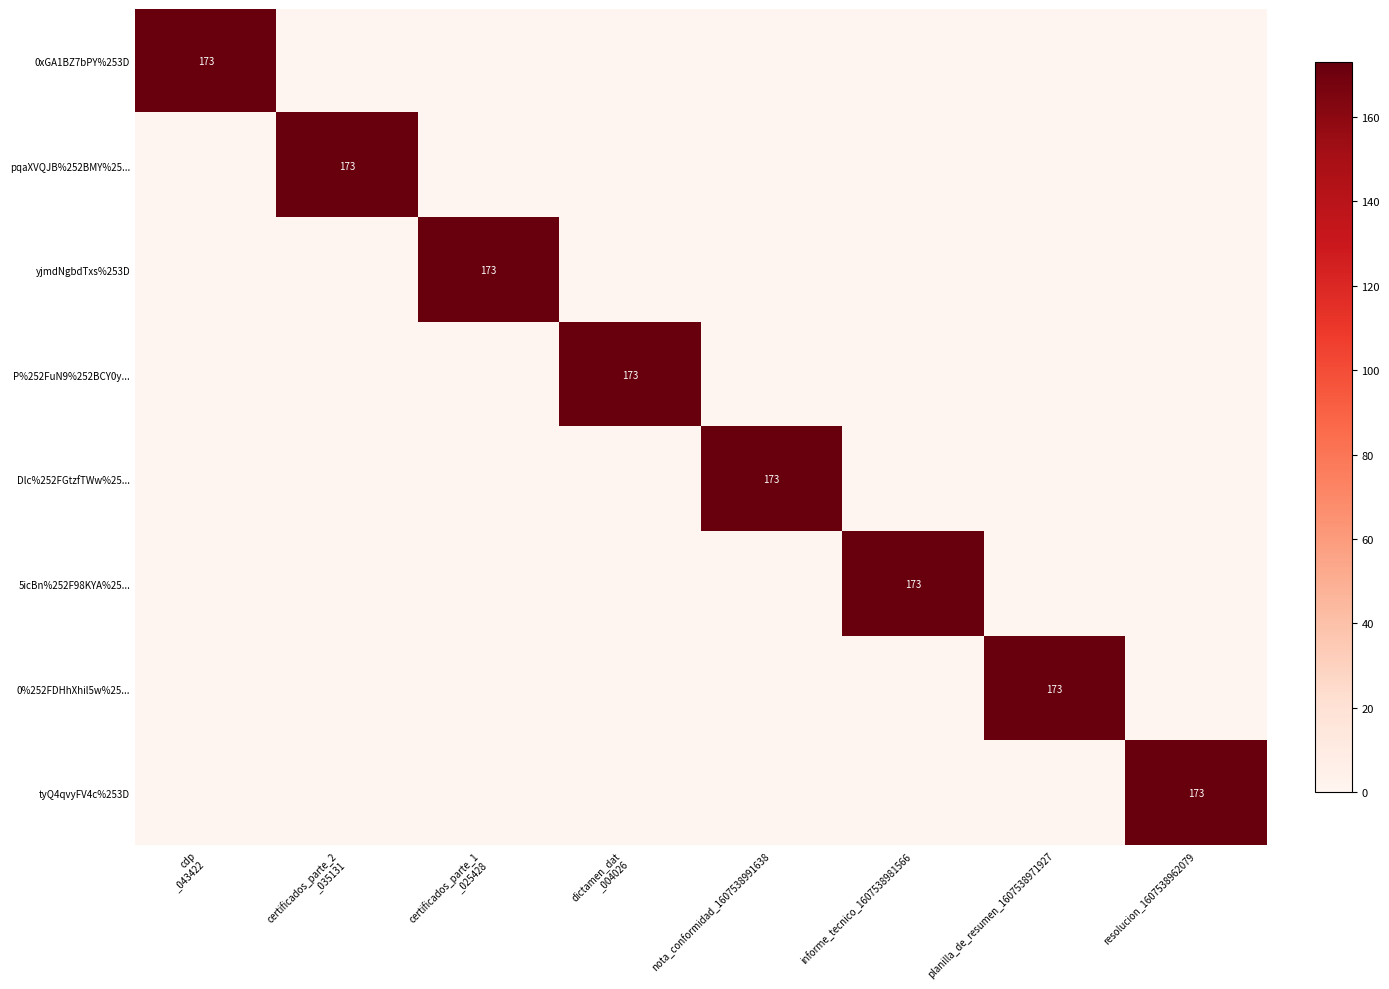

What is the spread (max minus min) of values at resolucion_1607538962079?

173